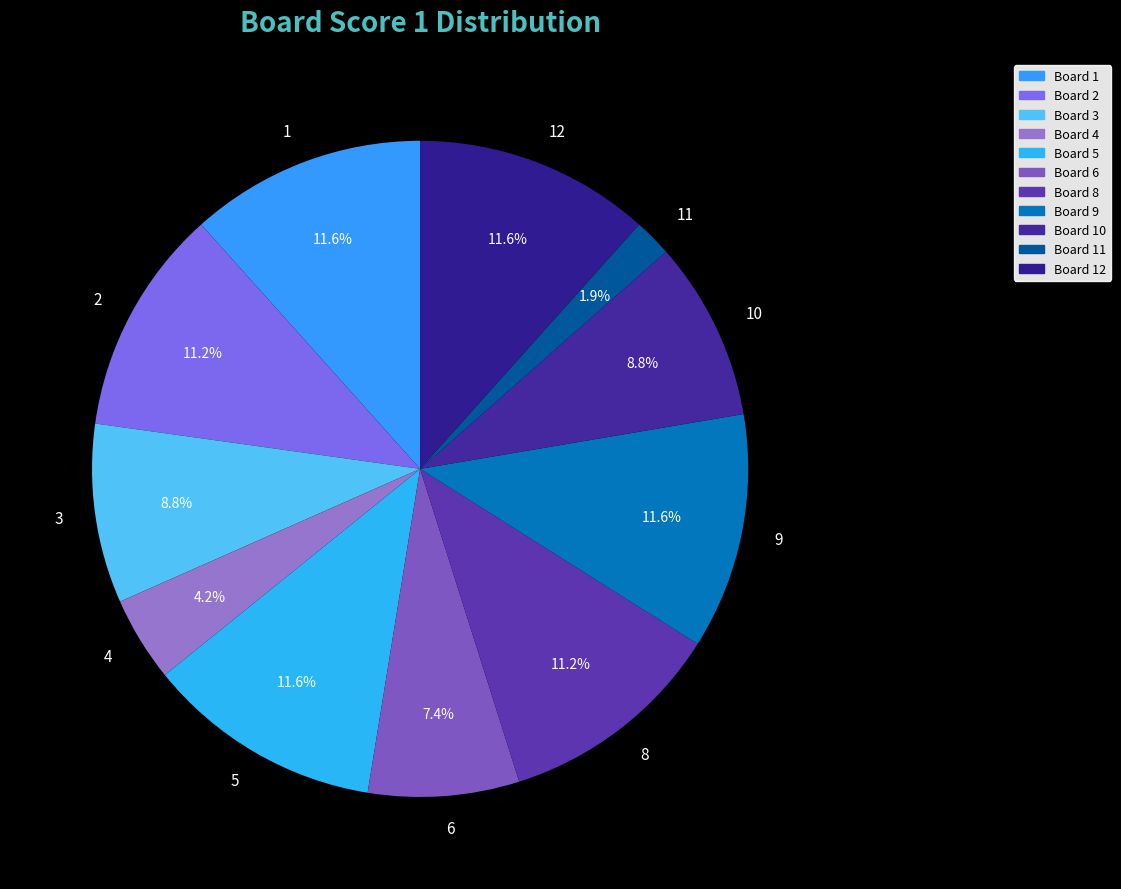

To the nearest percent, what percentage of the pie is 10?

9%